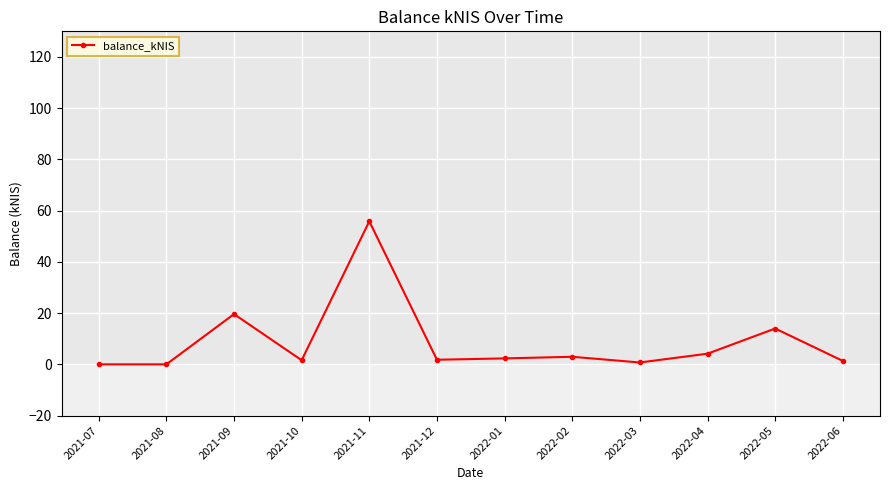

The chart shows a value of 19.6 at 2021-09. True or false?

True